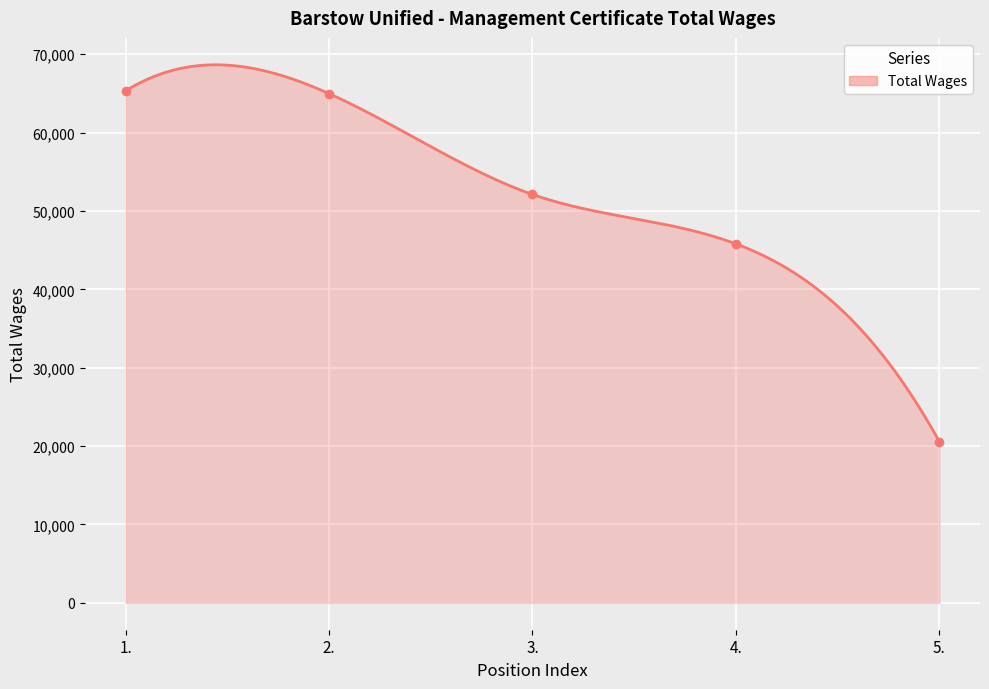

What value does the data have at 4.?

45807